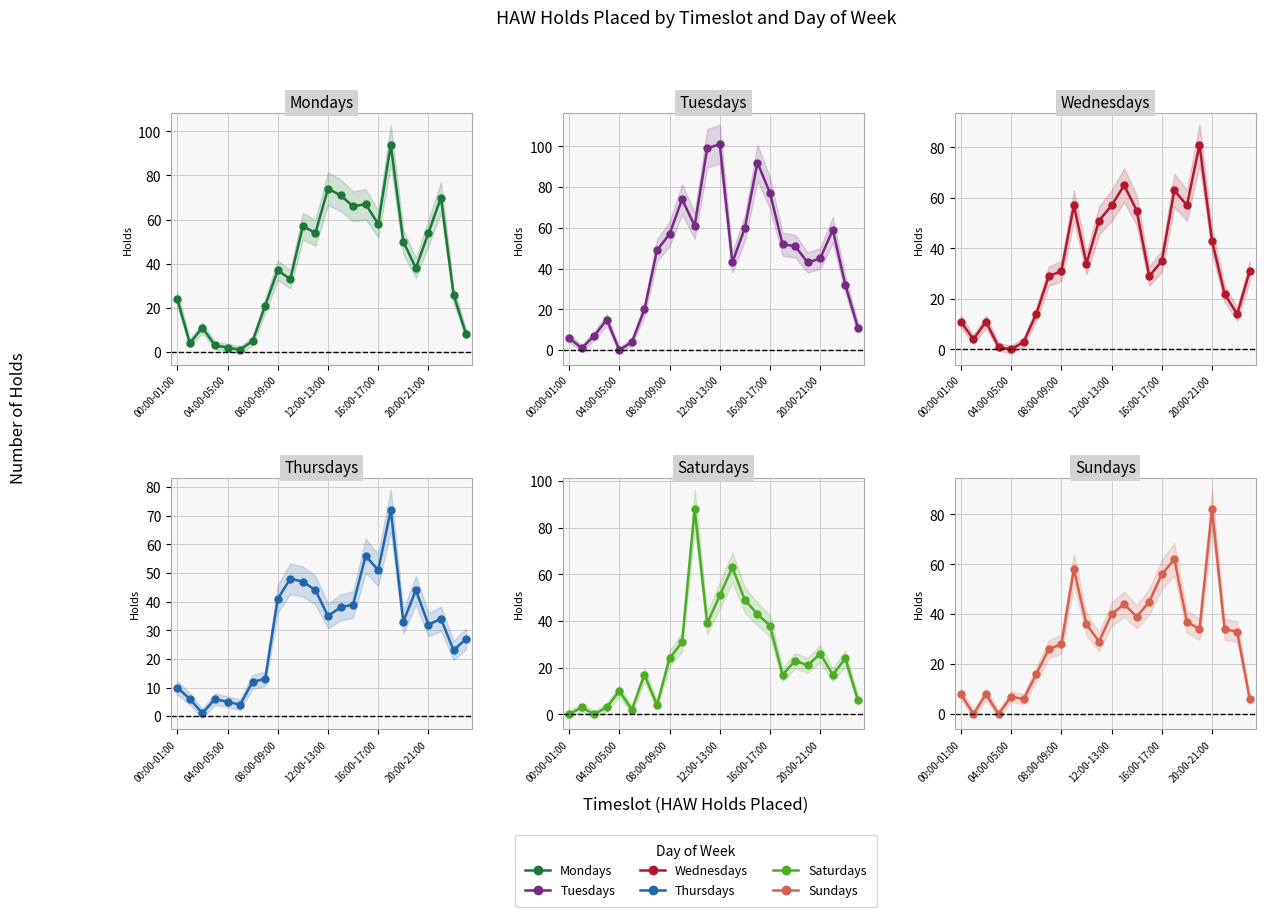

Rank the series by their maximum value, from lowest to highest.

Thursdays, Wednesdays, Sundays, Saturdays, Mondays, Tuesdays